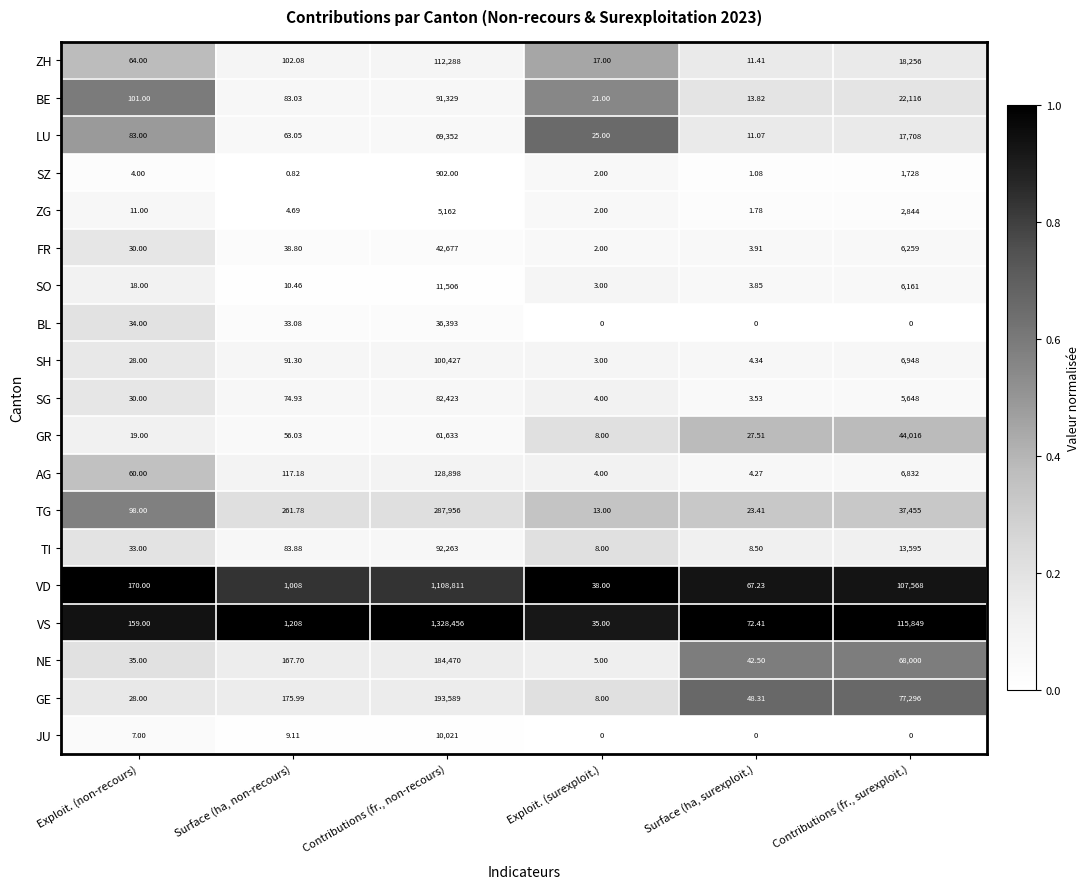

Rank the series by their maximum value, from highest to lowest.

VS, VD, TG, GE, NE, AG, ZH, SH, TI, BE, SG, LU, GR, FR, BL, SO, JU, ZG, SZ